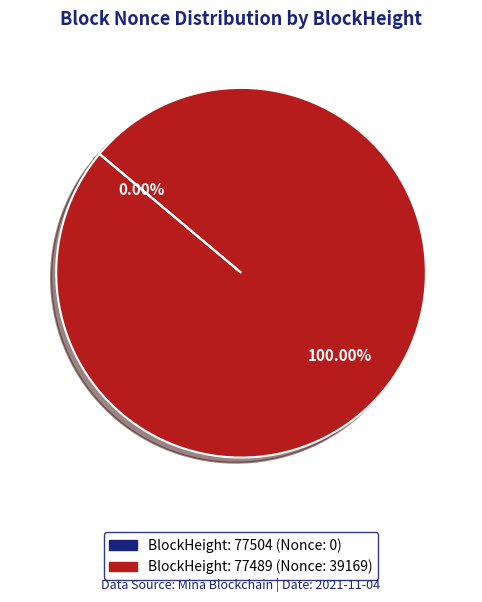

Combined, what portion of the pie is 77489 and 77504?

100.0%